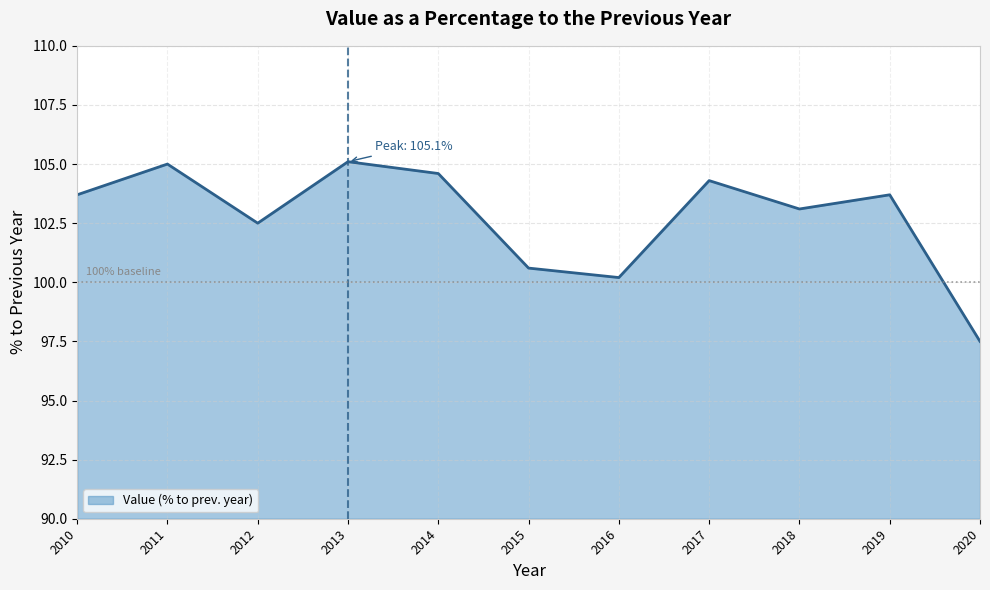

What is the maximum value shown in the chart?

105.1